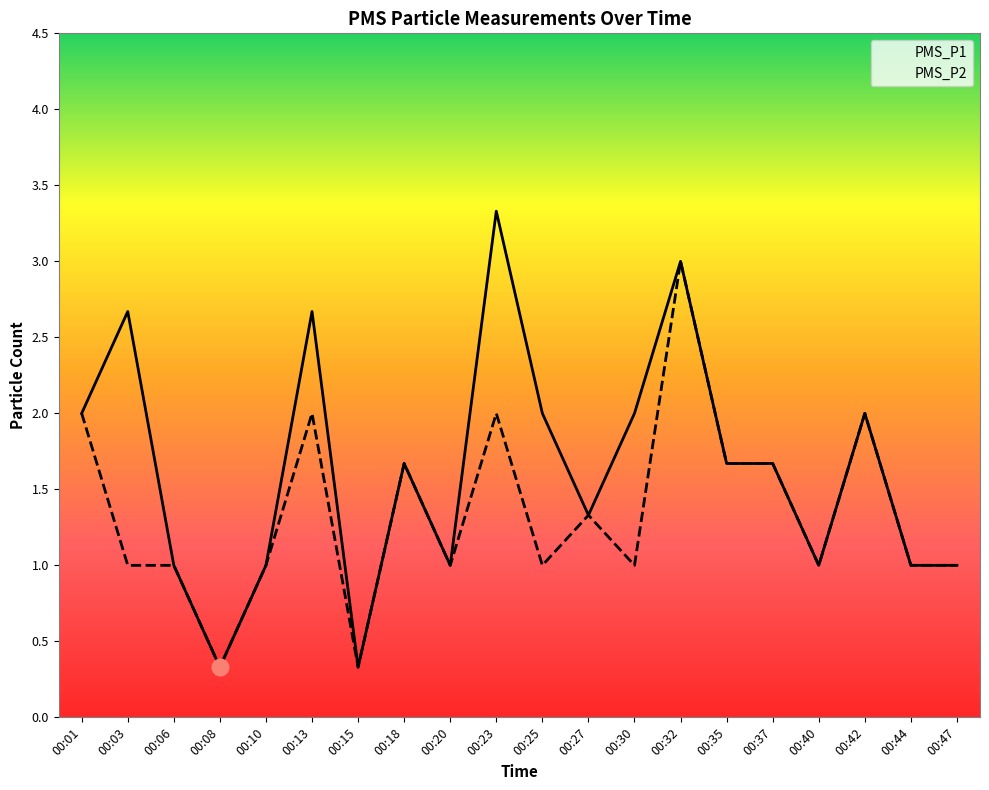

Which category has the highest value in the PMS_P2 series?

00:32